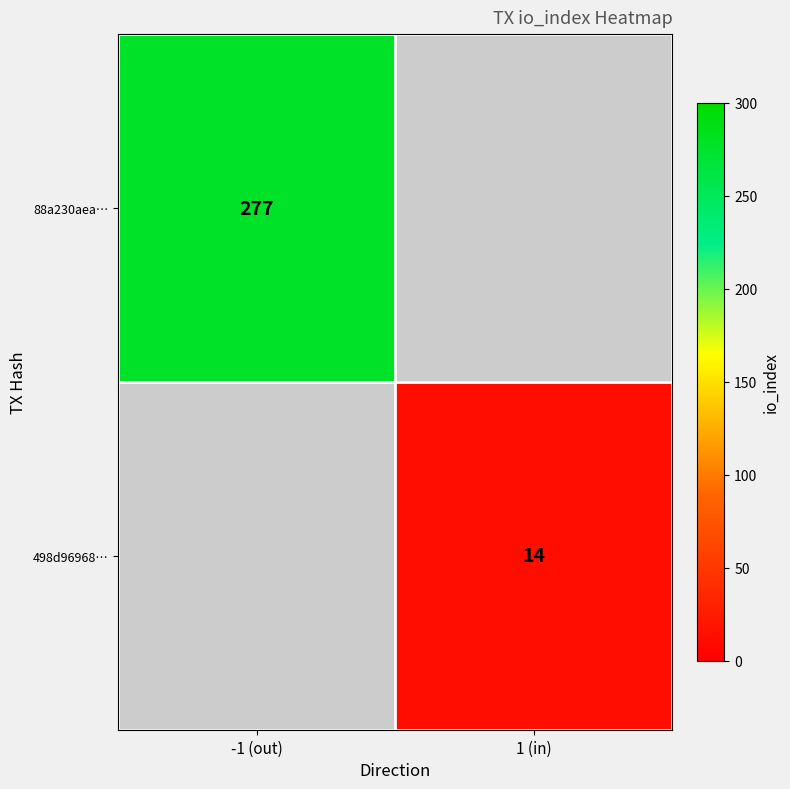

At how many categories does at least one series exceed 39?

1